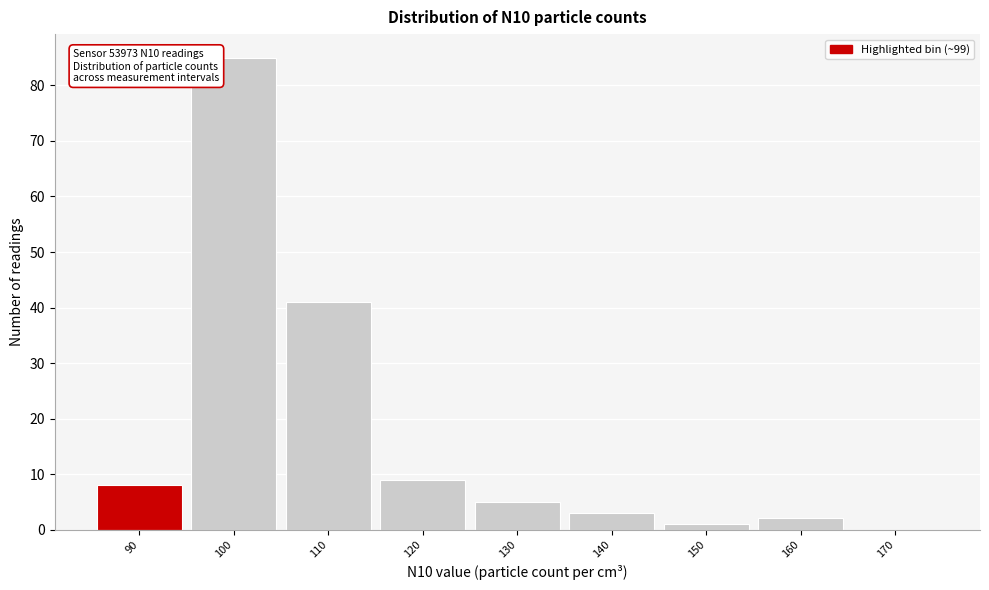

Reading left to right, transcribe all the data shown in this chart.

90=8	100=85	110=41	120=9	130=5	140=3	150=1	160=2	170=0